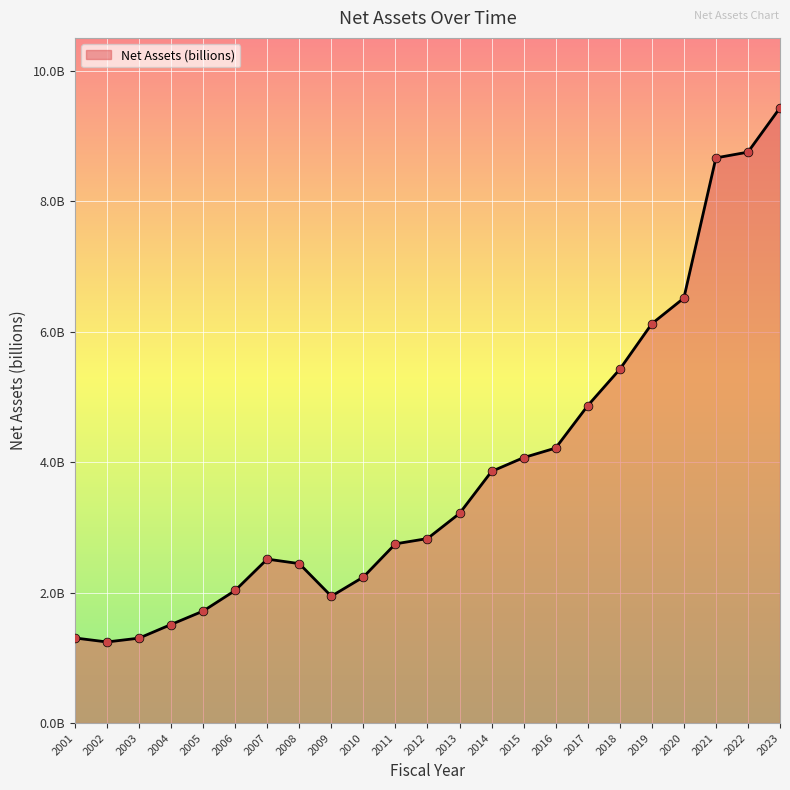

What is the change in value from 2015 to 2020?

+2.4